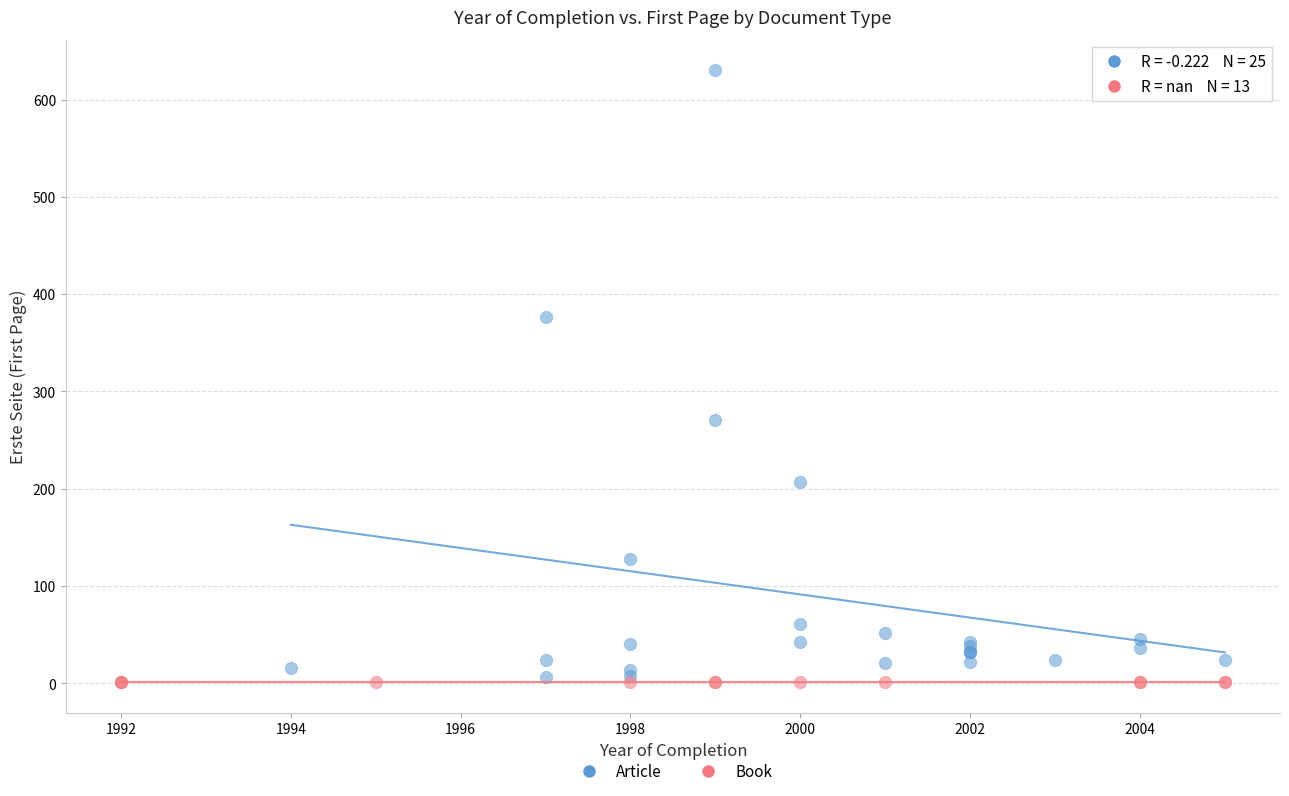

Which series contains the highest Y value?

Article